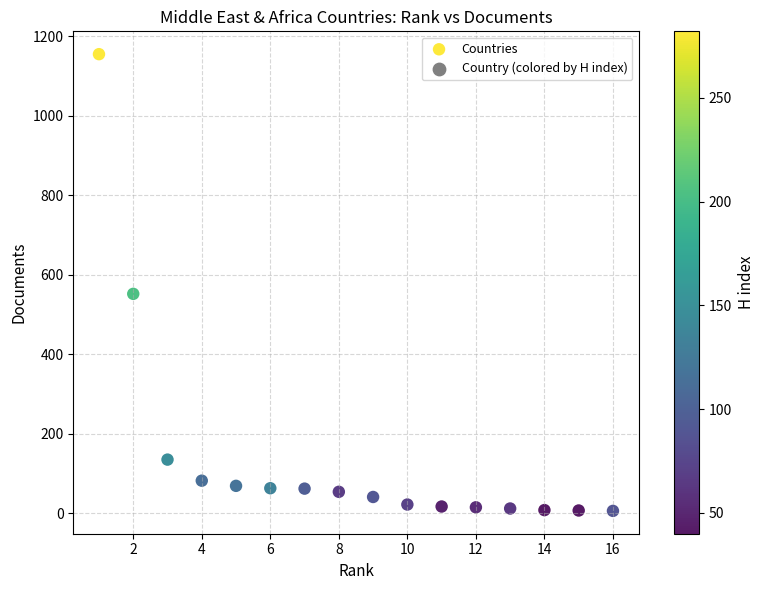

What Y value in the scatter plot is closest to 580?

552